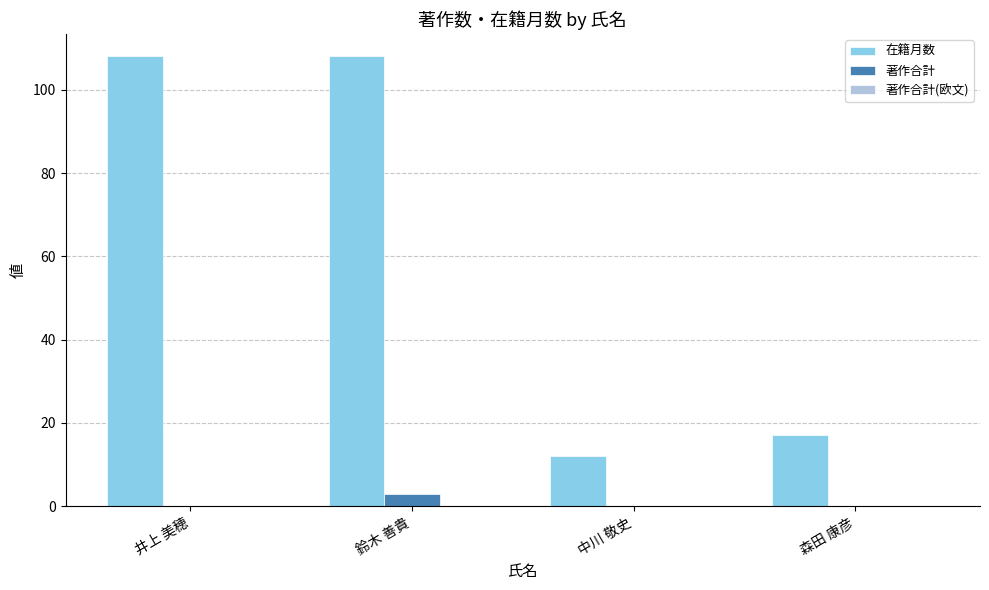

Which series has the widest spread of values?

在籍月数